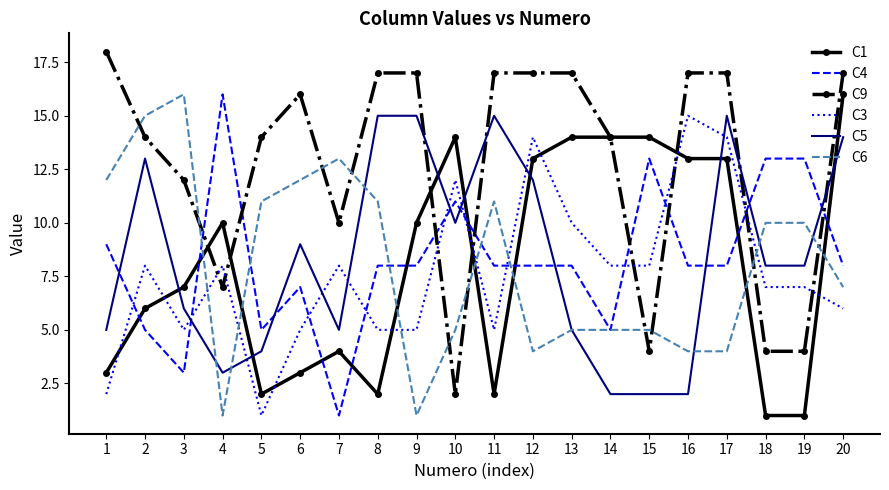

What is the maximum value for C3?

15